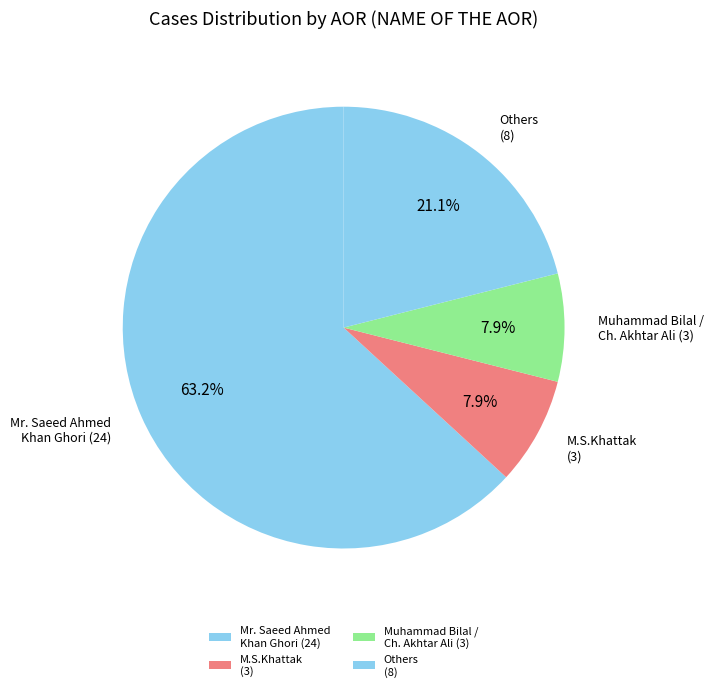

Do Others (8) and M.S.Khattak (3) together represent more than half of the pie?

No